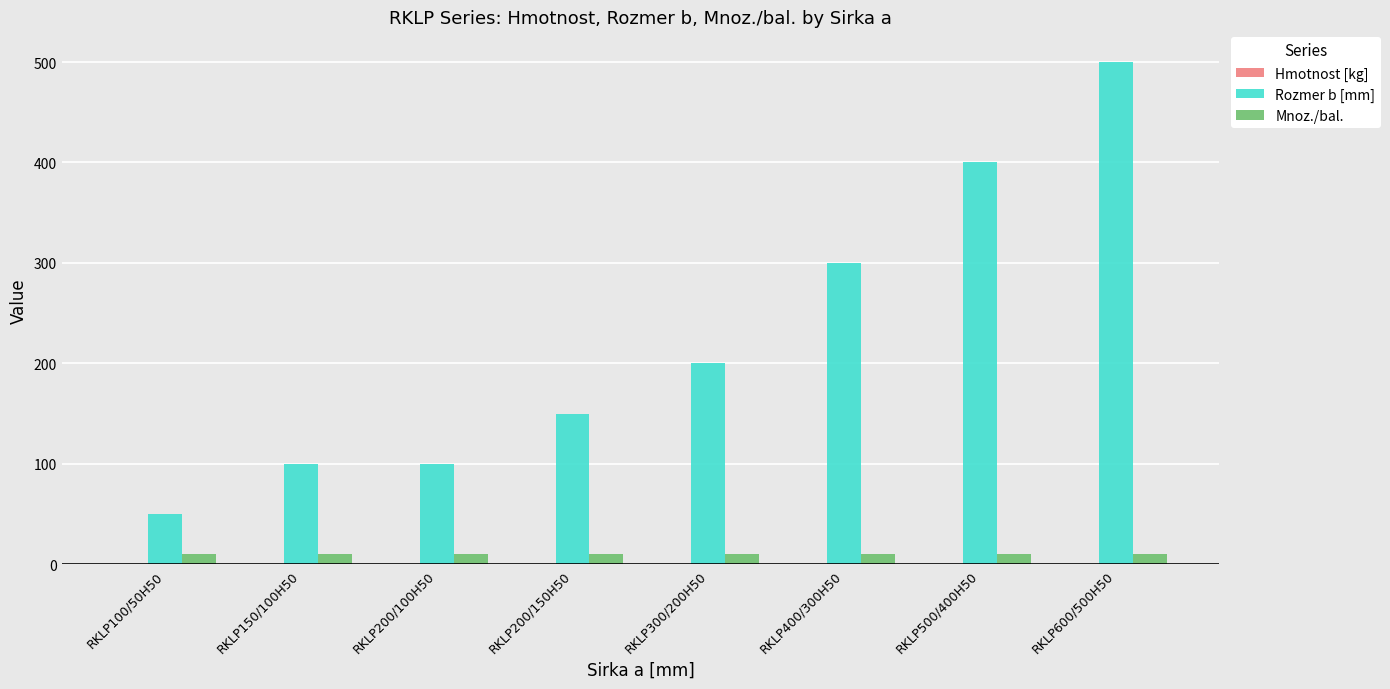

Which series has the largest total across all categories?

Rozmer b [mm]